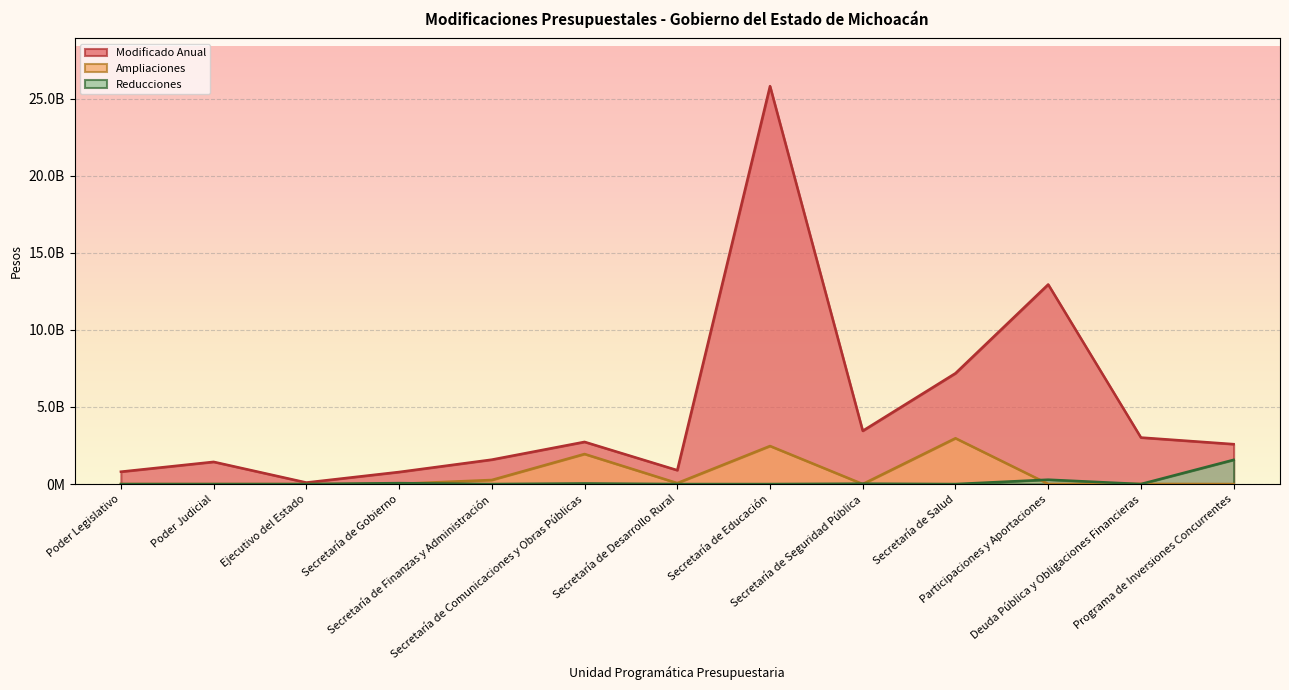

The Reducciones series shows -617605305.0 at Deuda Pública y Obligaciones Financieras. True or false?

False